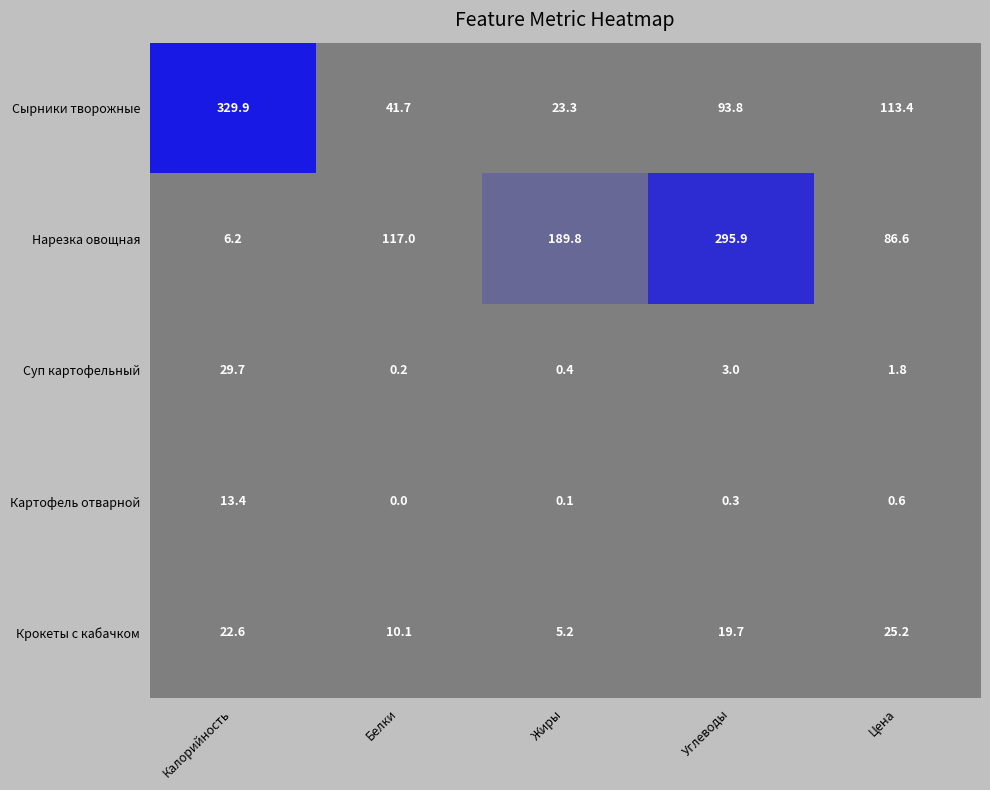

List the series in order of their peak value, highest first.

Сырники творожные, Нарезка овощная, Суп картофельный, Крокеты с кабачком, Картофель отварной